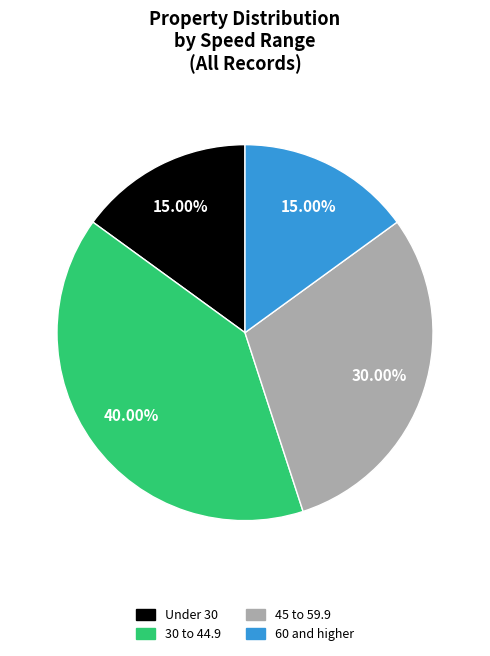

Does any single category account for the majority?

No